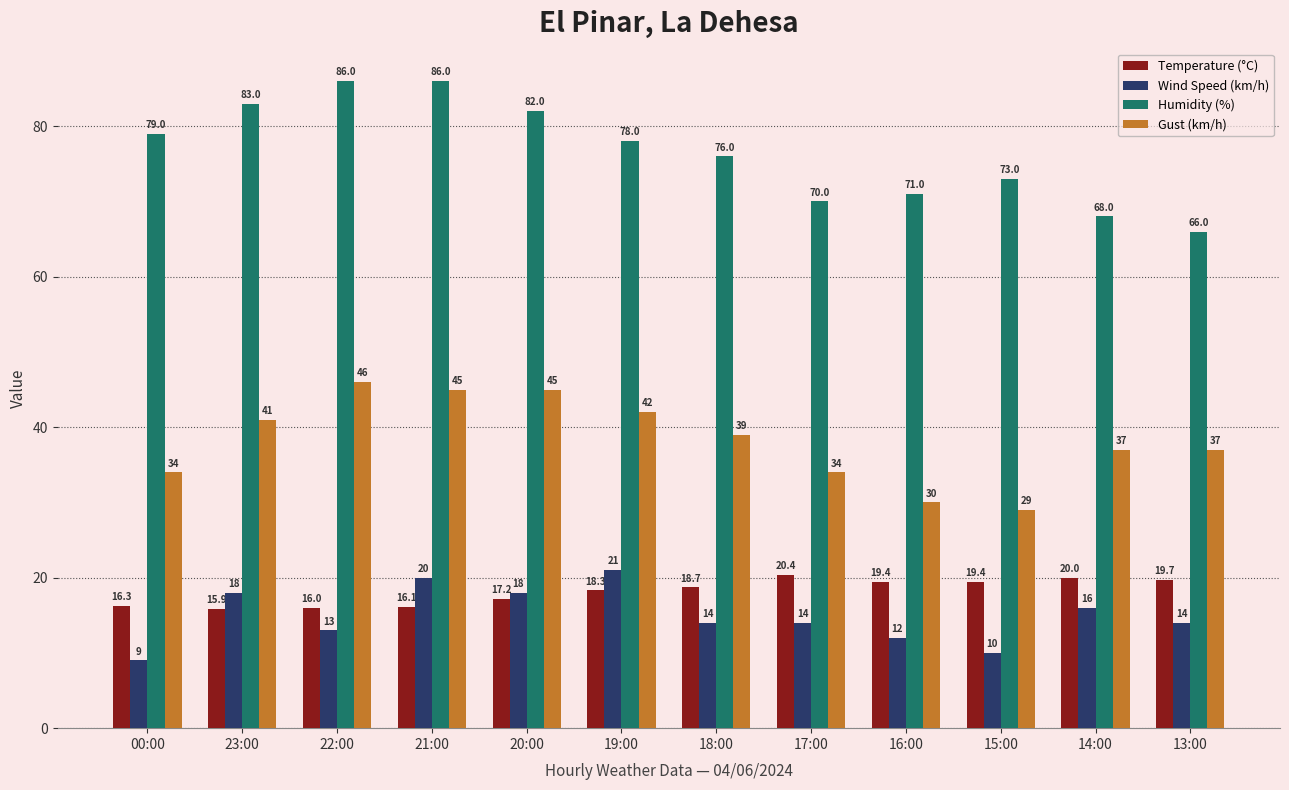

List the series in order of their peak value, highest first.

Humidity (%), Gust (km/h), Wind Speed (km/h), Temperature (°C)